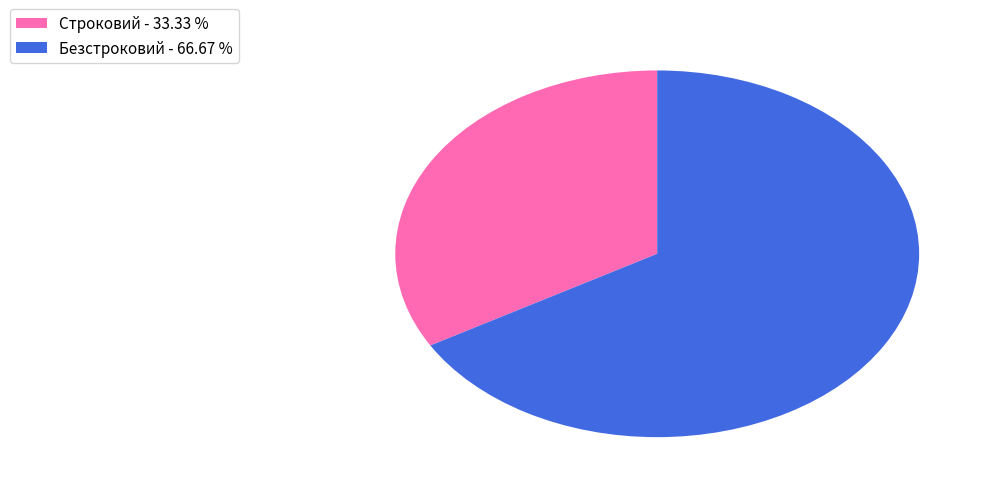

Between Безстроковий - 66.67 % and Строковий - 33.33 %, which is larger?

Безстроковий - 66.67 %